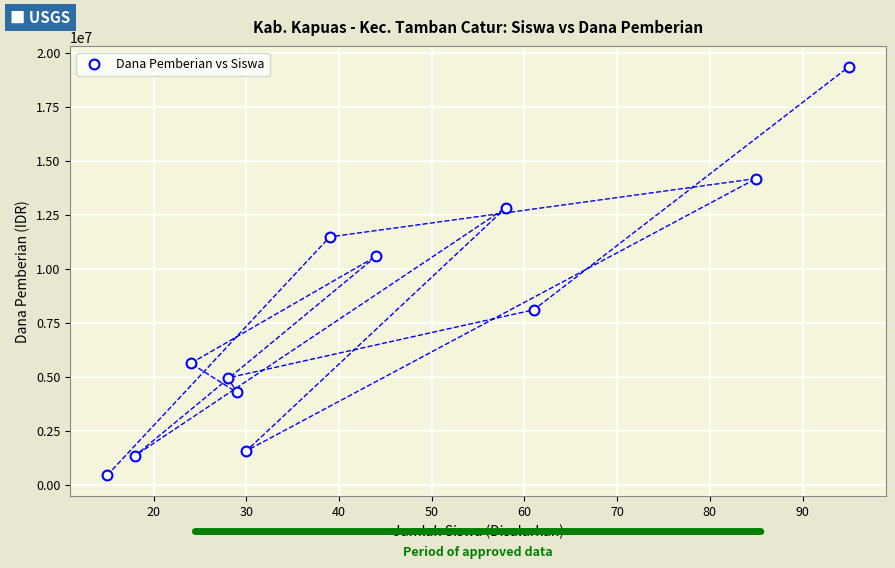

What is the range of Y values (max minus min)?

18900000